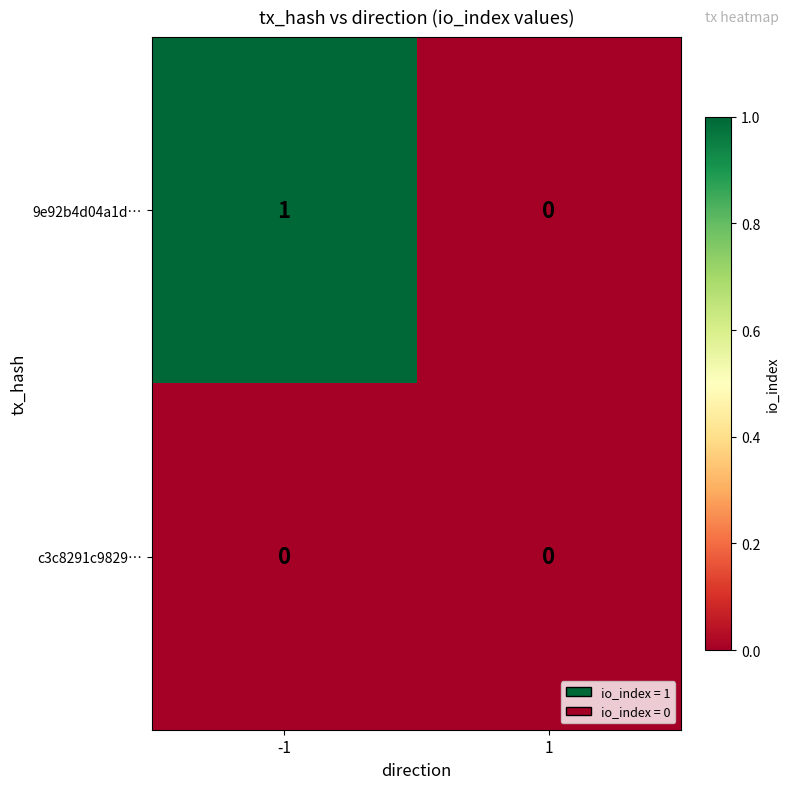

List the series in order of their peak value, lowest first.

c3c8291c9829…, 9e92b4d04a1d…